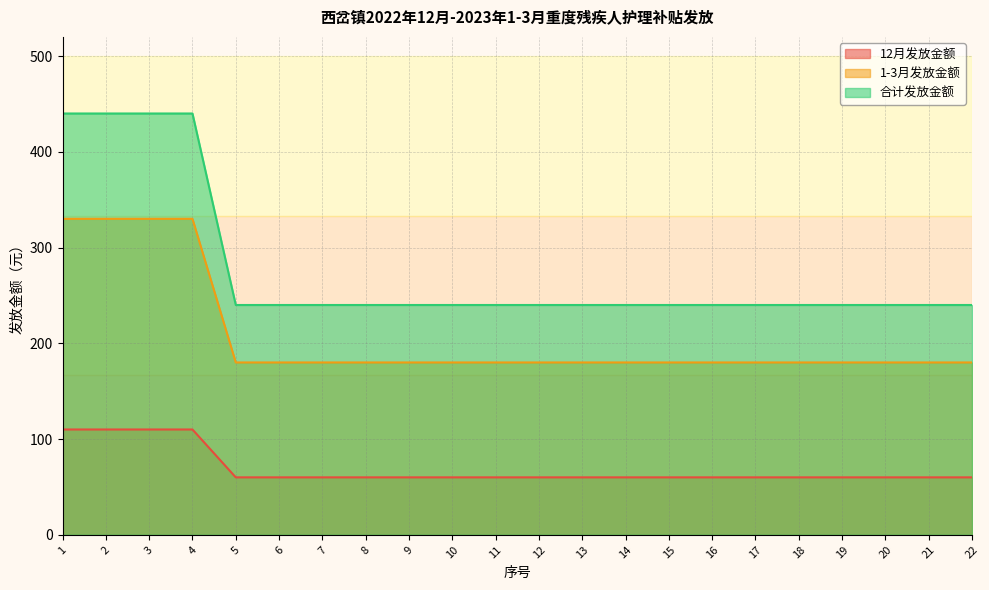

The value of 合计发放金额 at 10 is 240. True or false?

True